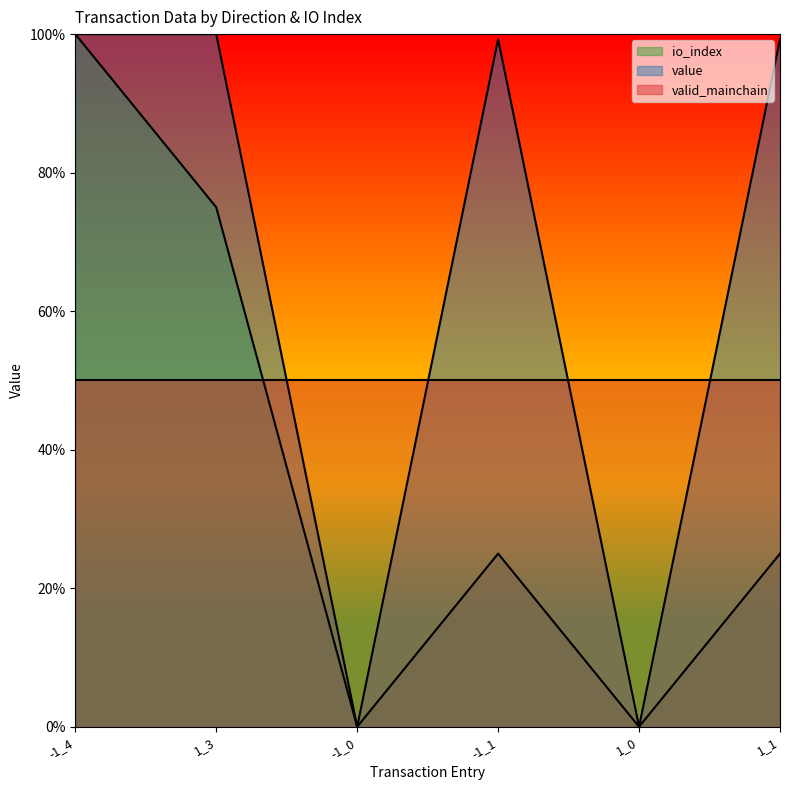

Where is io_index nearest to the value 0?

-1_0